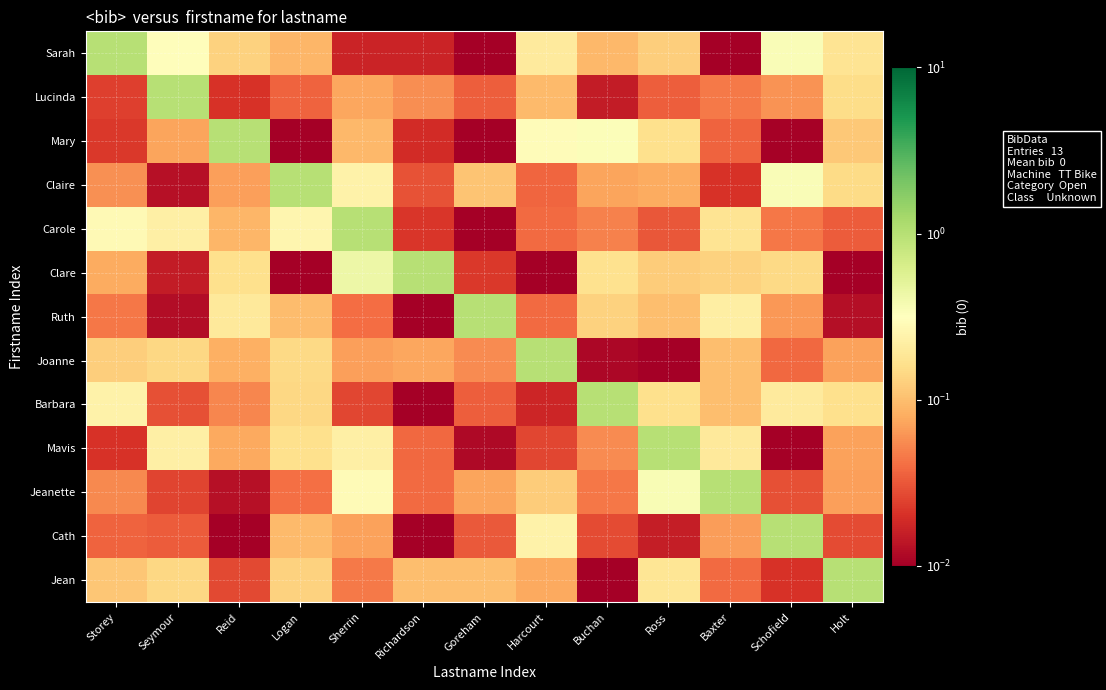

What is the spread (max minus min) of values at Harcourt?

1.0